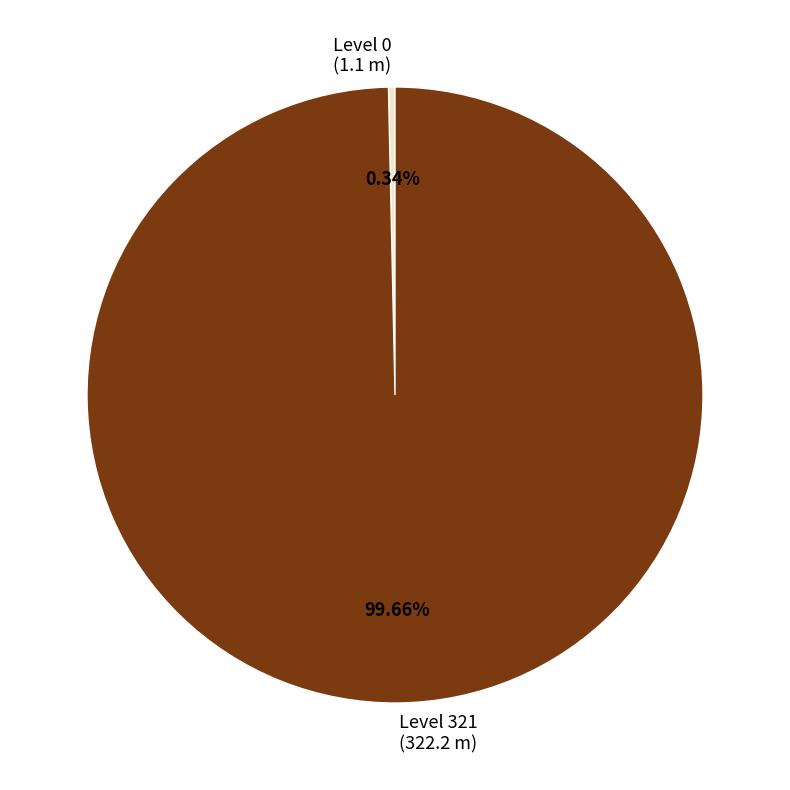

Is there a majority slice in this chart?

Yes